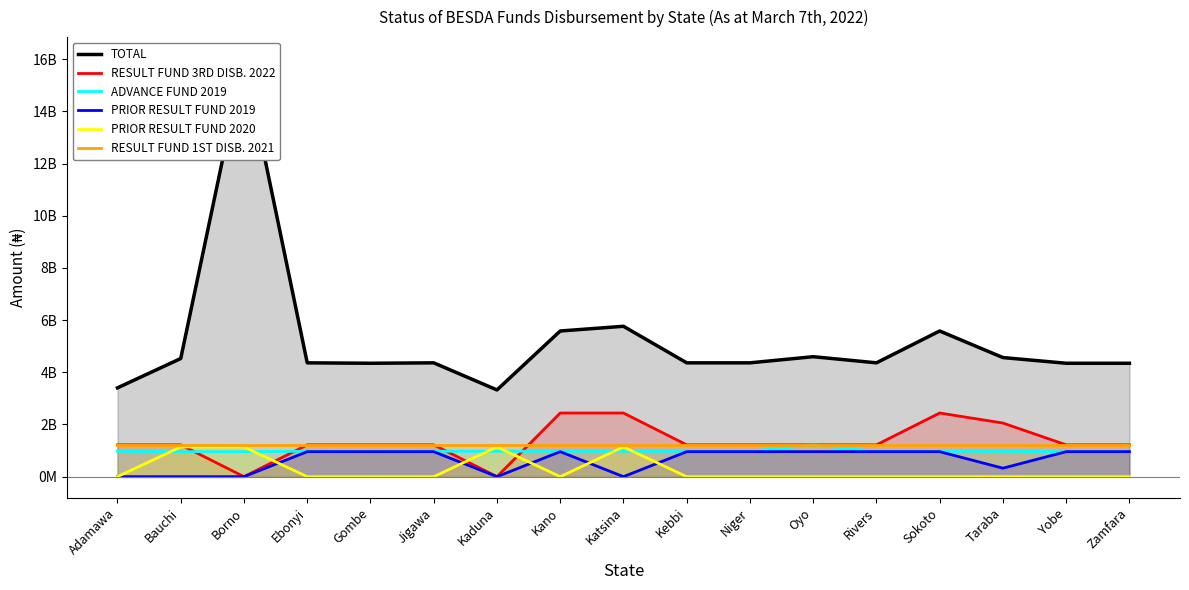

List the series in order of their peak value, lowest first.

PRIOR RESULT FUND 2019, PRIOR RESULT FUND 2020, ADVANCE FUND 2019, RESULT FUND 1ST DISB. 2021, RESULT FUND 3RD DISB. 2022, TOTAL